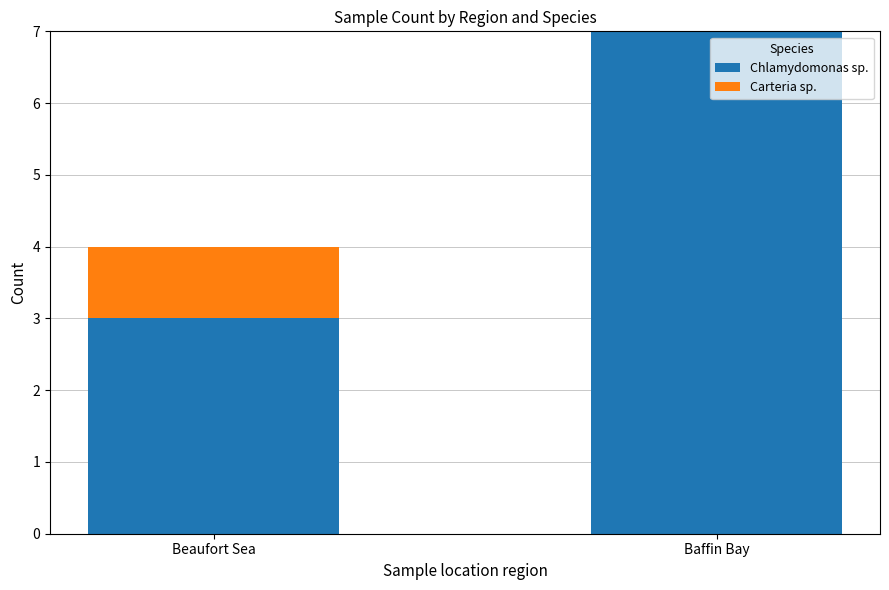

At which category is the sum across all series the highest?

Baffin Bay